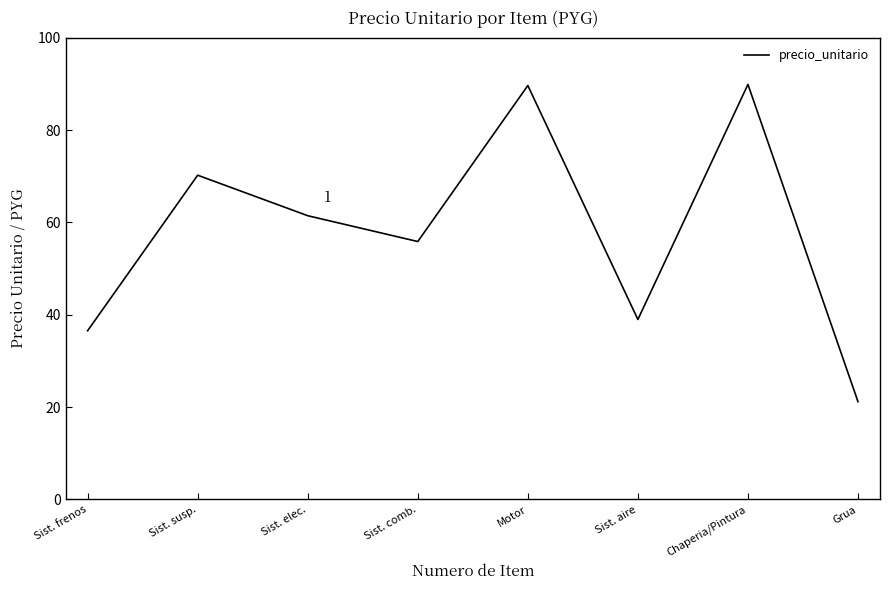

Between Sist. comb. and Sist. elec., which is larger?

Sist. elec.